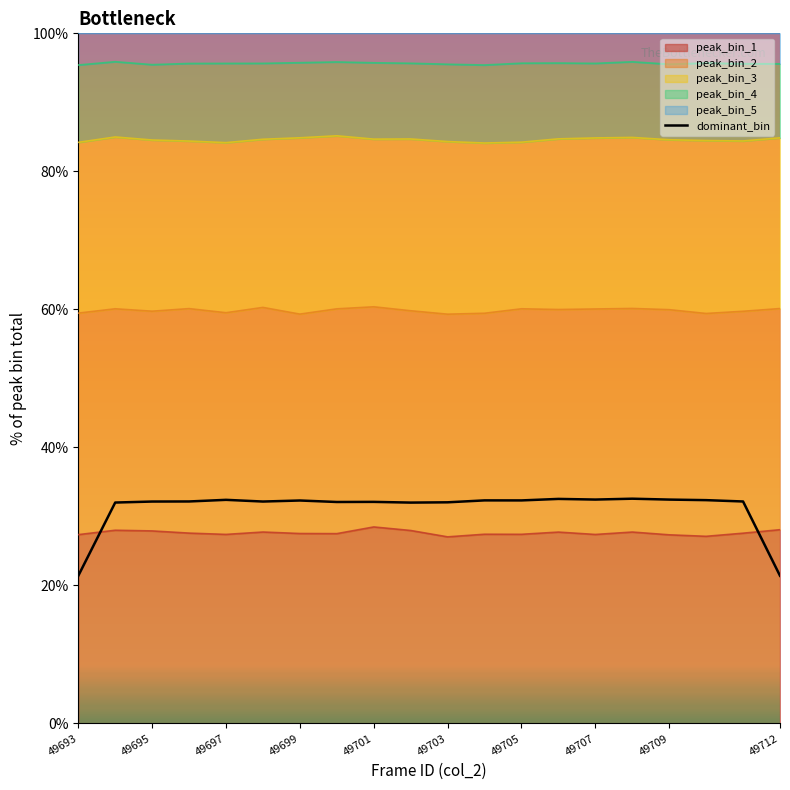

Reading left to right, list all the values displayed in this chart.

21.4	32.0	32.2	32.2	32.4	32.2	32.3	32.1	32.1	32.0	32.0	32.3	32.3	32.5	32.4	32.6	32.4	32.4	32.2	21.4